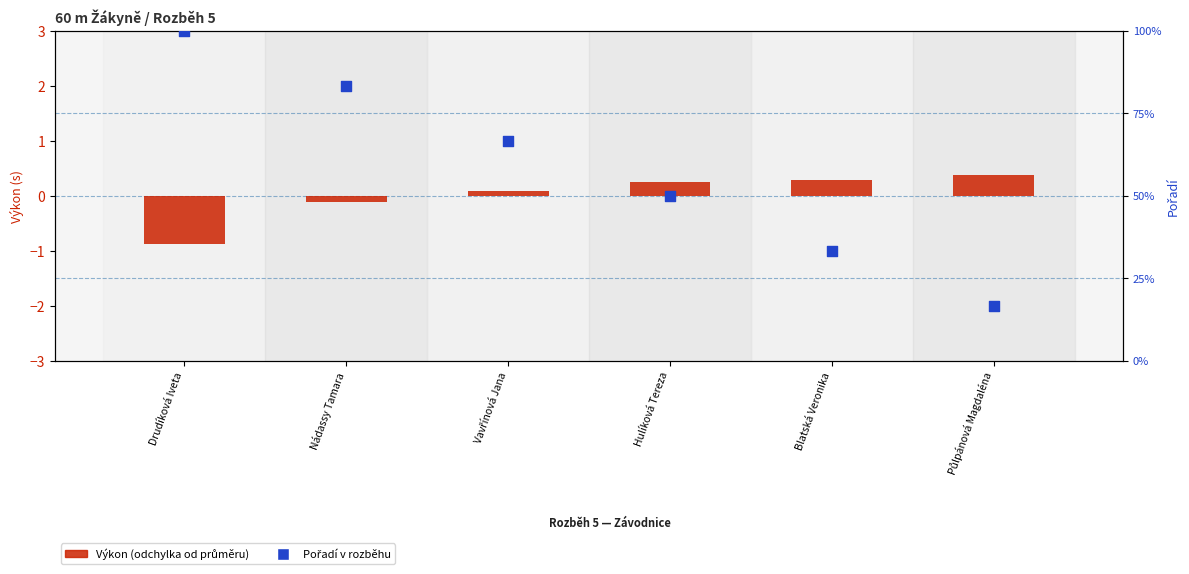

What is the total value across all series at Blatská Veronika?

33.6